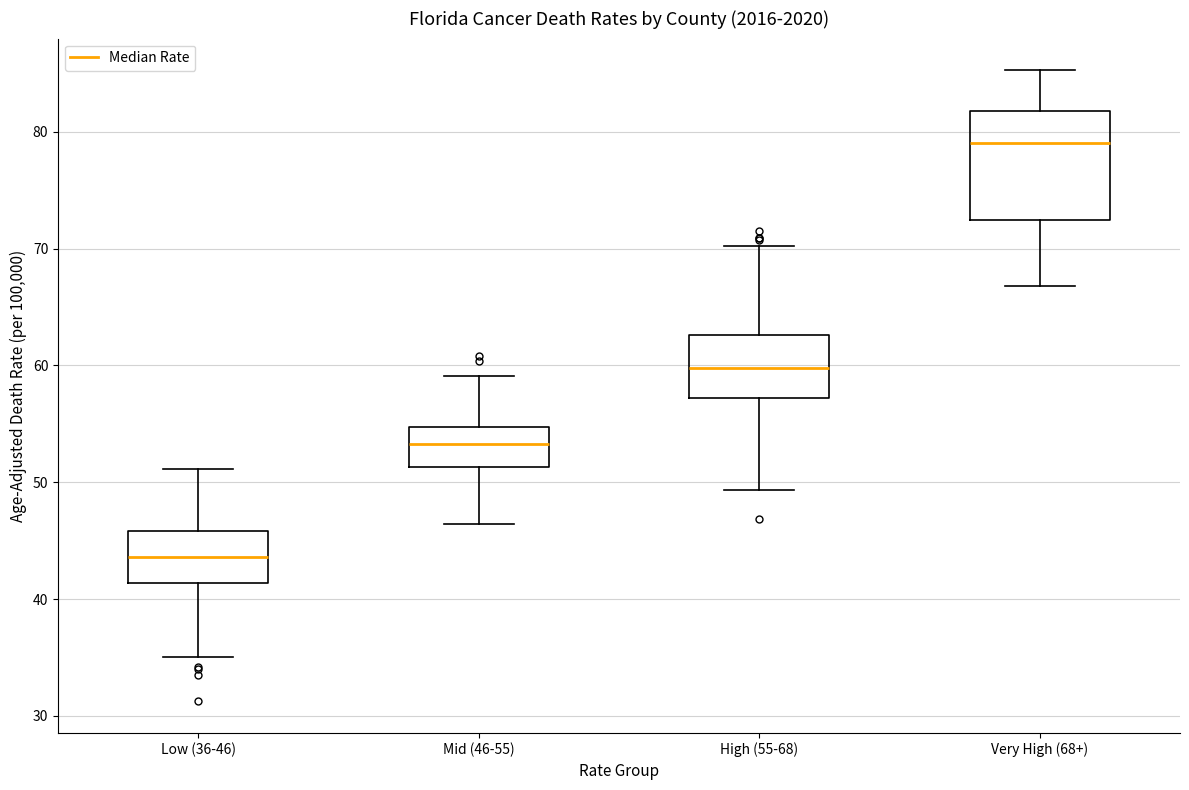

Reading left to right, read every box against the y-axis: the position of its median line, the range the box covers, and the ends of its whiskers. The values are not printed on the chart, so give them approximately, as read against the axis.

Low (36-46): median 44, box 41 to 46, whiskers 35 to 51
Mid (46-55): median 53, box 51 to 55, whiskers 46 to 59
High (55-68): median 60, box 57 to 63, whiskers 49 to 70
Very High (68+): median 79, box 72 to 82, whiskers 67 to 85